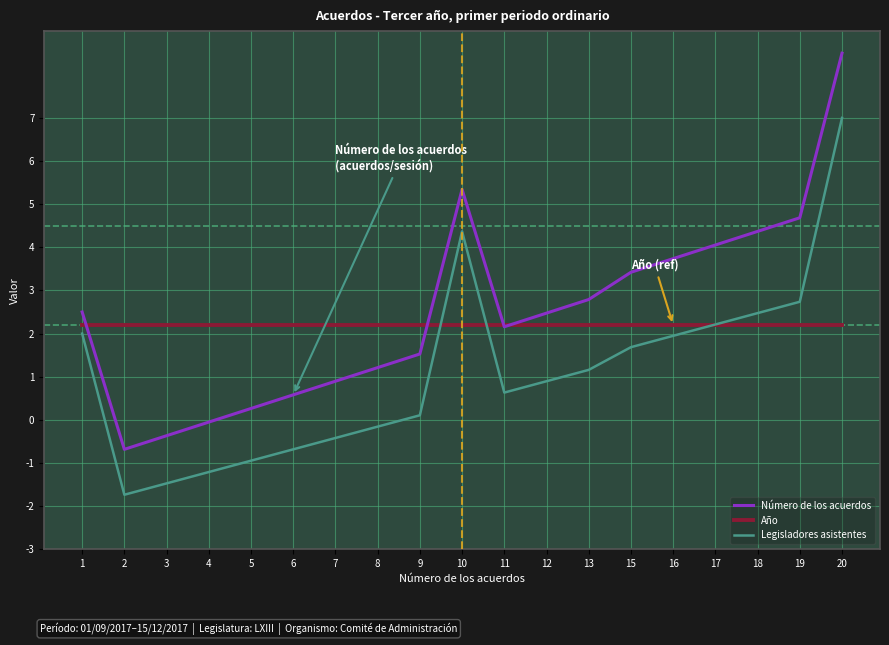

The value of Año at 11 is 3.6. True or false?

False